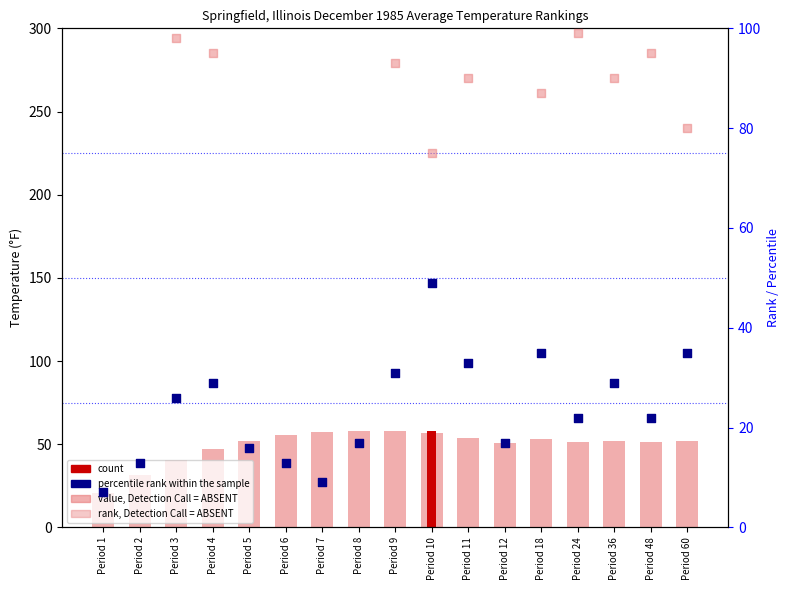

Is the value of value, Detection Call = ABSENT at Period 6 greater than the value of percentile rank within the sample at Period 10?

Yes